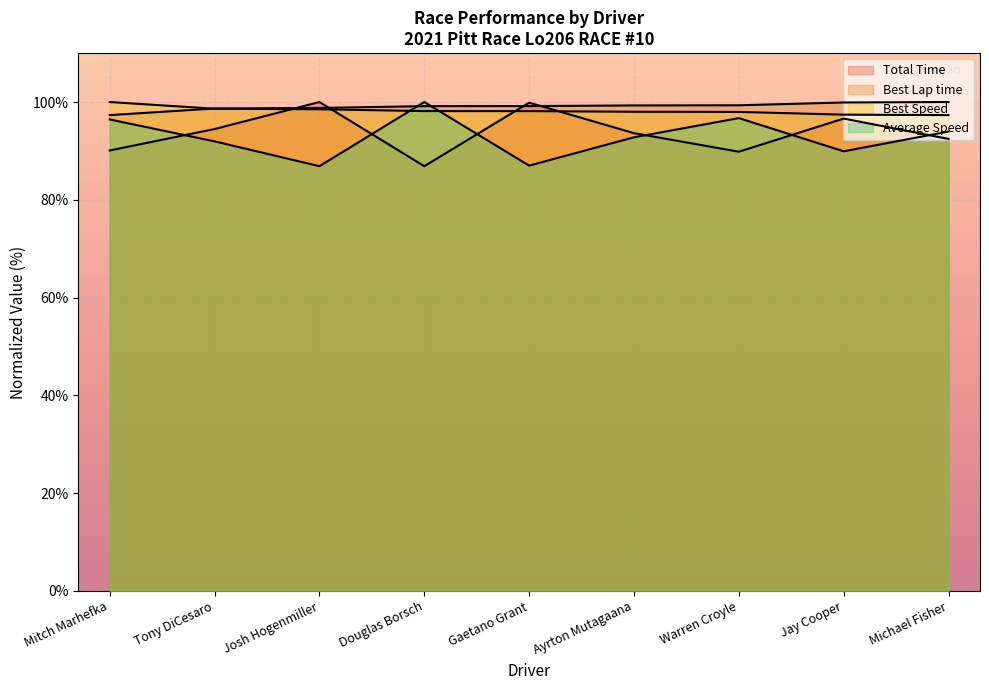

List the series in order of their peak value, highest first.

Total Time, Best Lap time, Best Speed, Average Speed